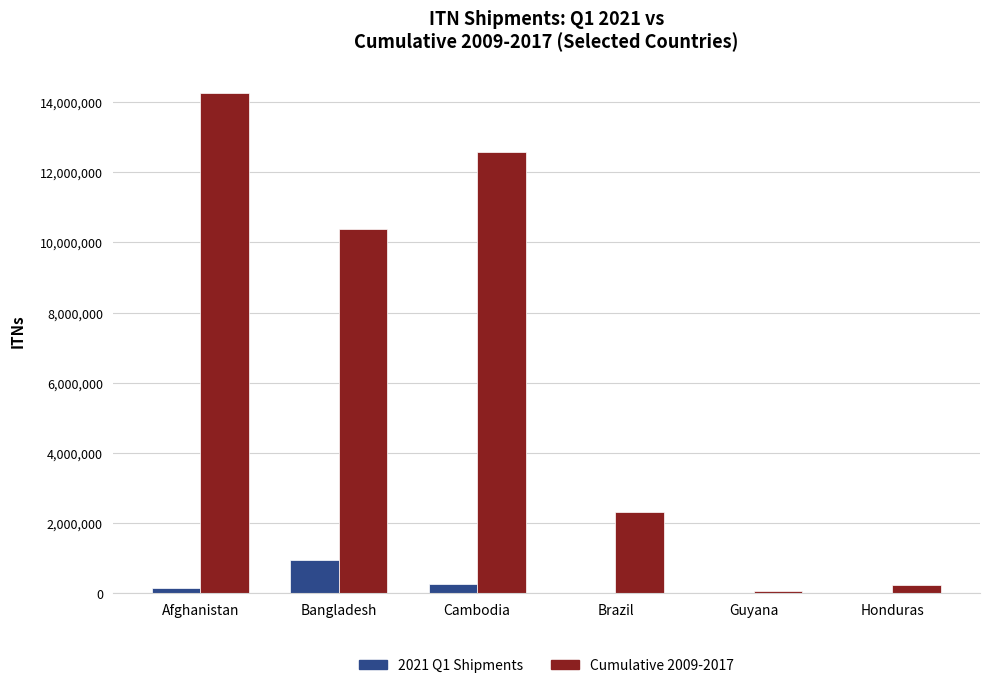

Which series has the largest total across all categories?

Cumulative 2009-2017